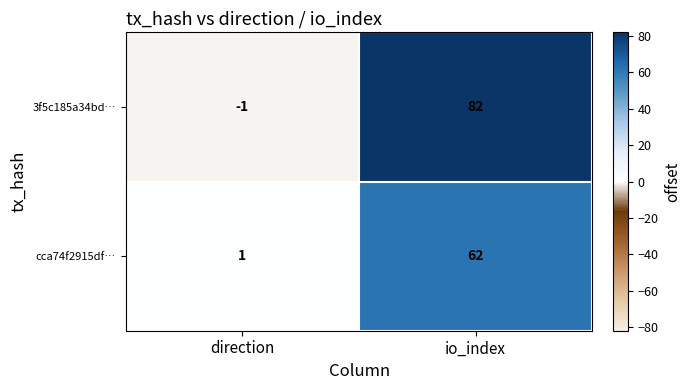

What is the difference between the highest and lowest values at direction?

2